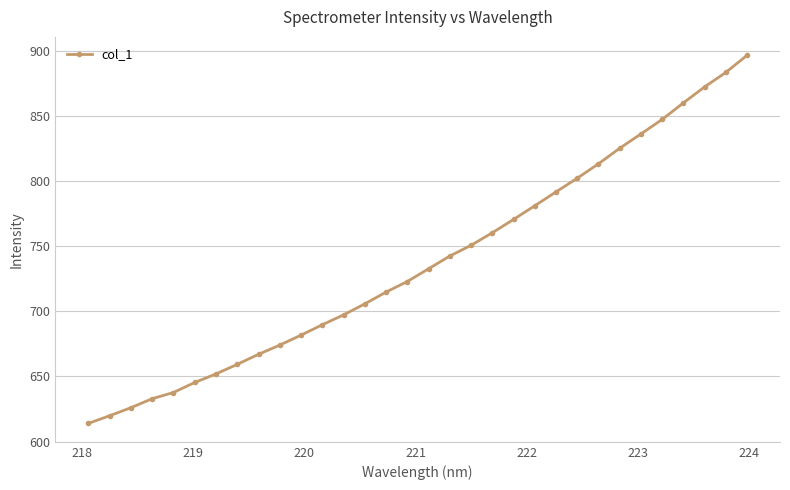

What is the maximum value shown in the chart?

896.3